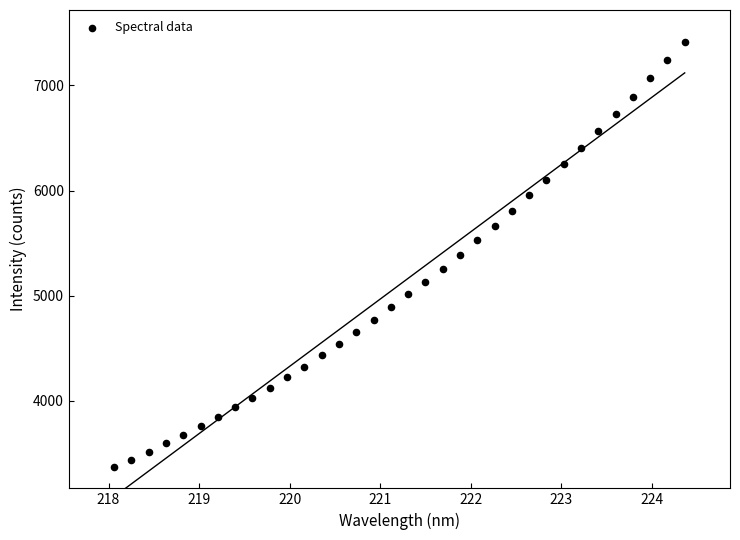

What is the range of Y values (max minus min)?

4050.5